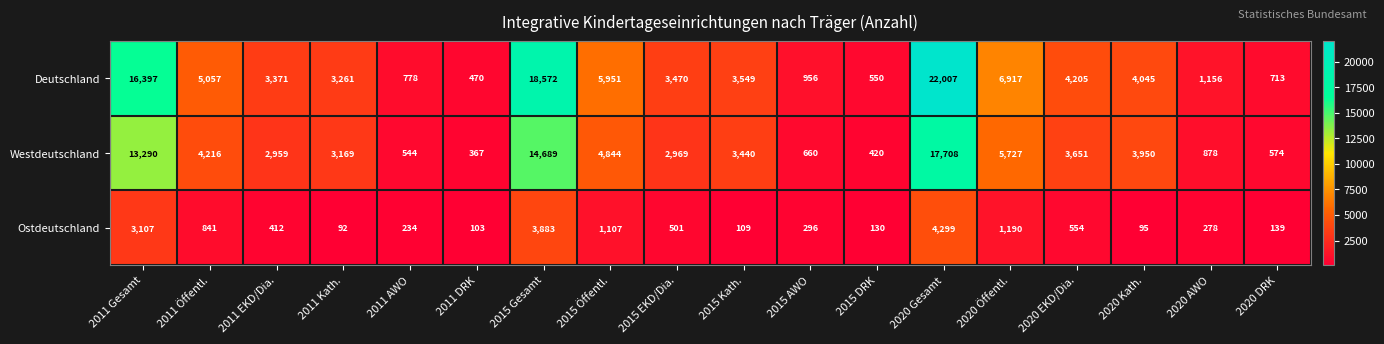

What is the lowest value of the Ostdeutschland series?

92